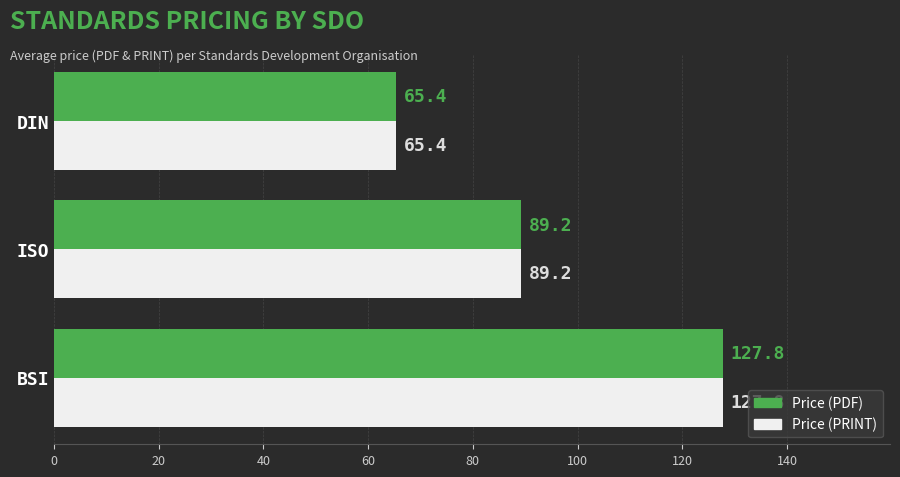

Rank the categories by Price (PRINT) value from highest to lowest.

BSI, ISO, DIN